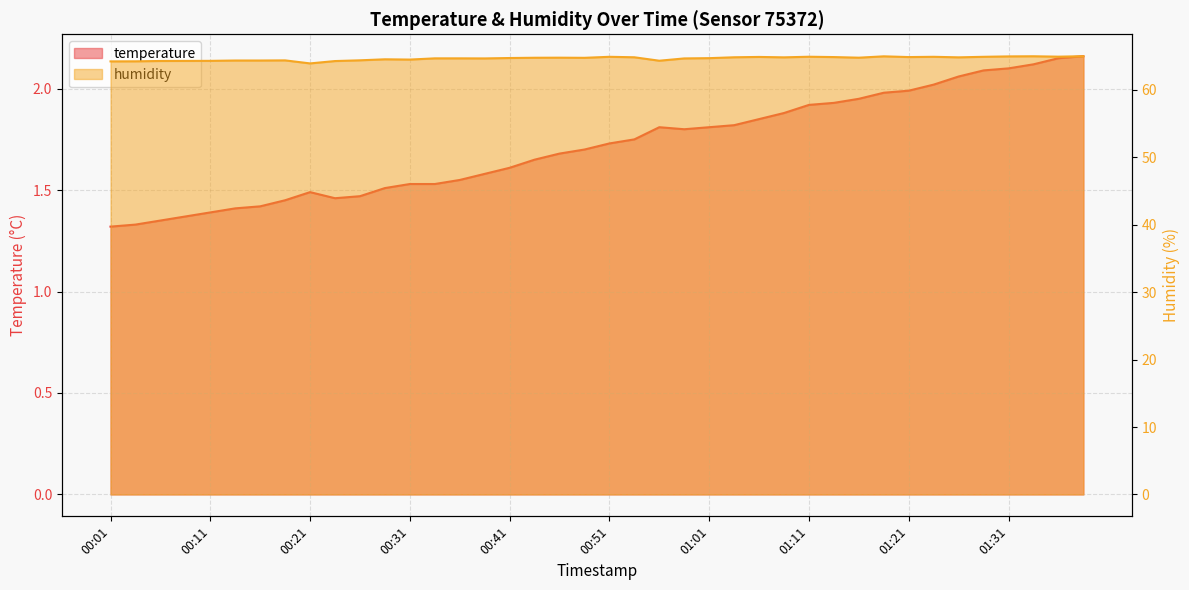

Rank the categories by temperature value from highest to lowest.

01:39, 01:36, 01:34, 01:31, 01:29, 01:26, 01:24, 01:21, 01:19, 01:16, 01:14, 01:11, 01:09, 01:06, 01:04, 00:56, 01:01, 00:59, 00:54, 00:51, 00:49, 00:46, 00:44, 00:41, 00:39, 00:36, 00:31, 00:34, 00:29, 00:21, 00:26, 00:24, 00:19, 00:16, 00:14, 00:11, 00:09, 00:06, 00:04, 00:01